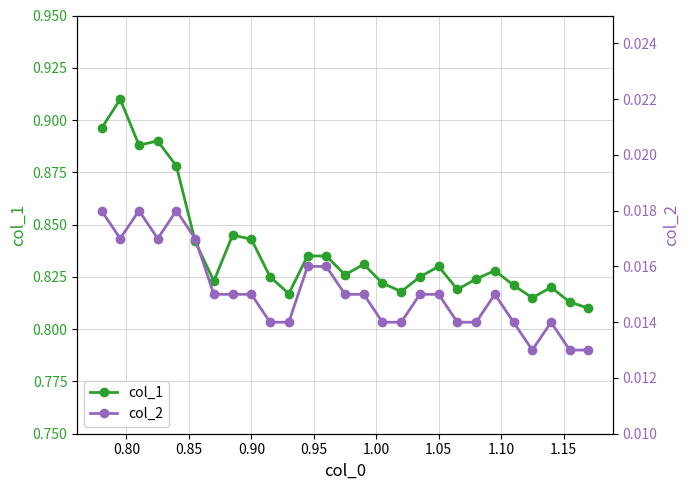

In col_2, how many points are higher than both neighbors (excluding endpoints)?

4